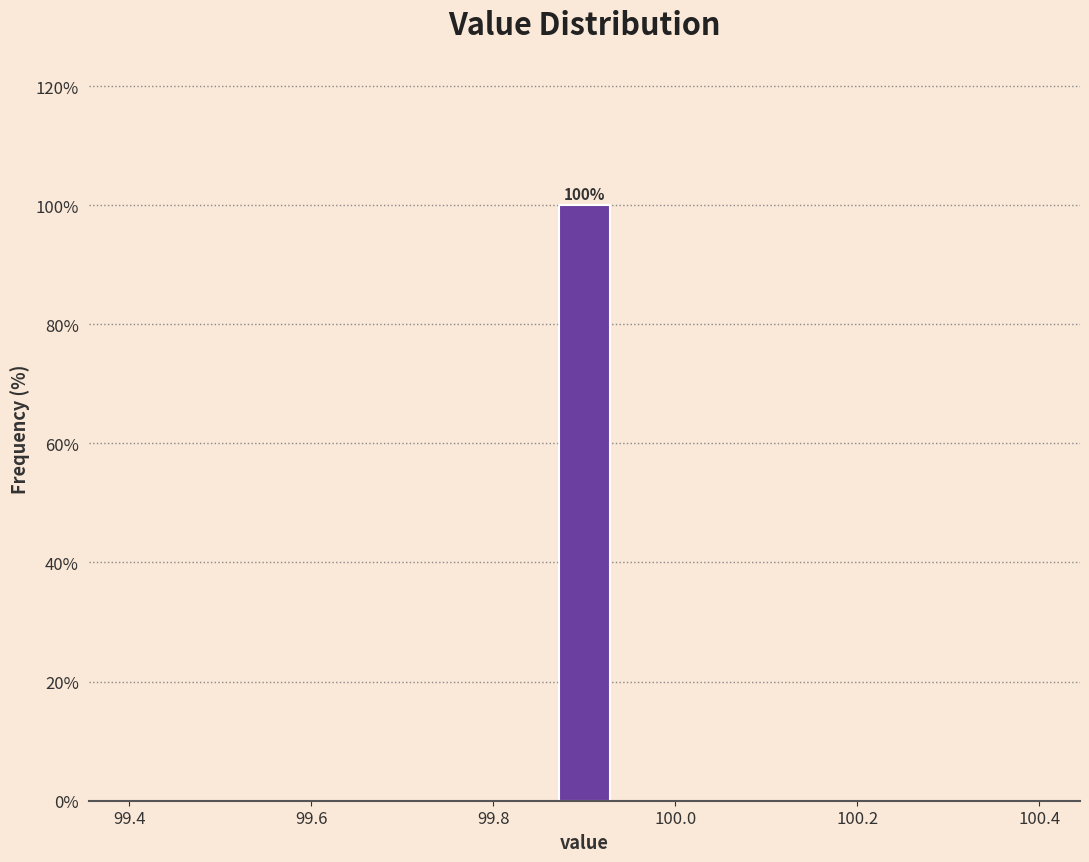

Around what value on the x-axis is the tallest bar? Give the approximate position of its centre, as read against the axis.

99.90